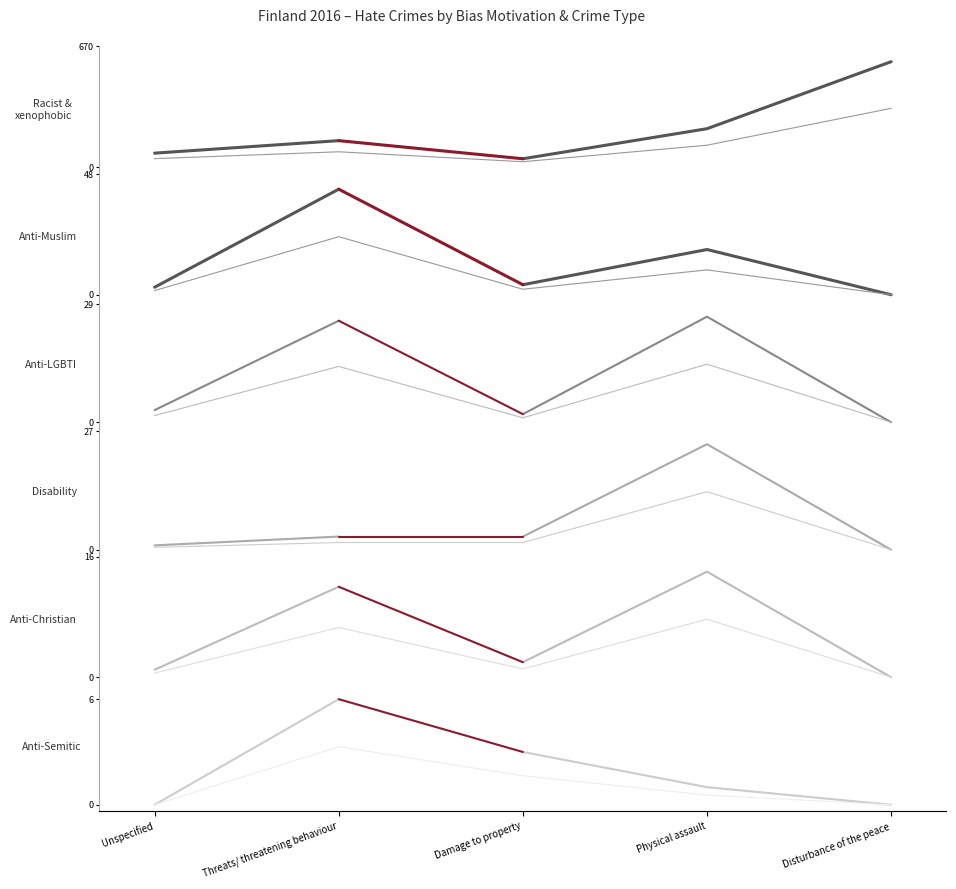

What is the sum of the Anti-Muslim hate crime values at Unspecified and Threats/ threatening behaviour?

45